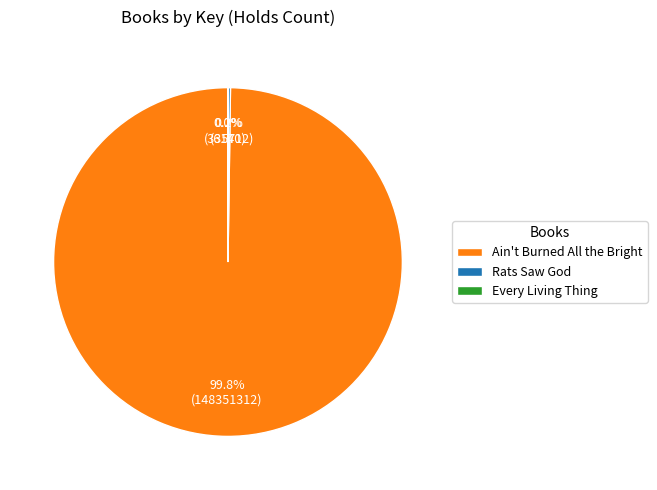

What is the majority slice?

Ain't Burned All the Bright